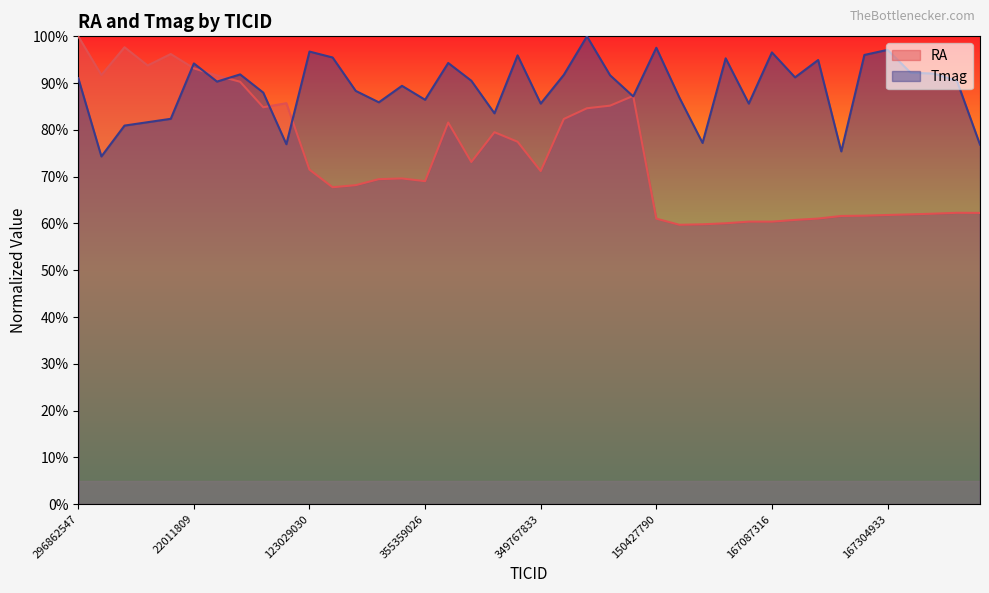

How many interior local valleys does the RA series have?

9